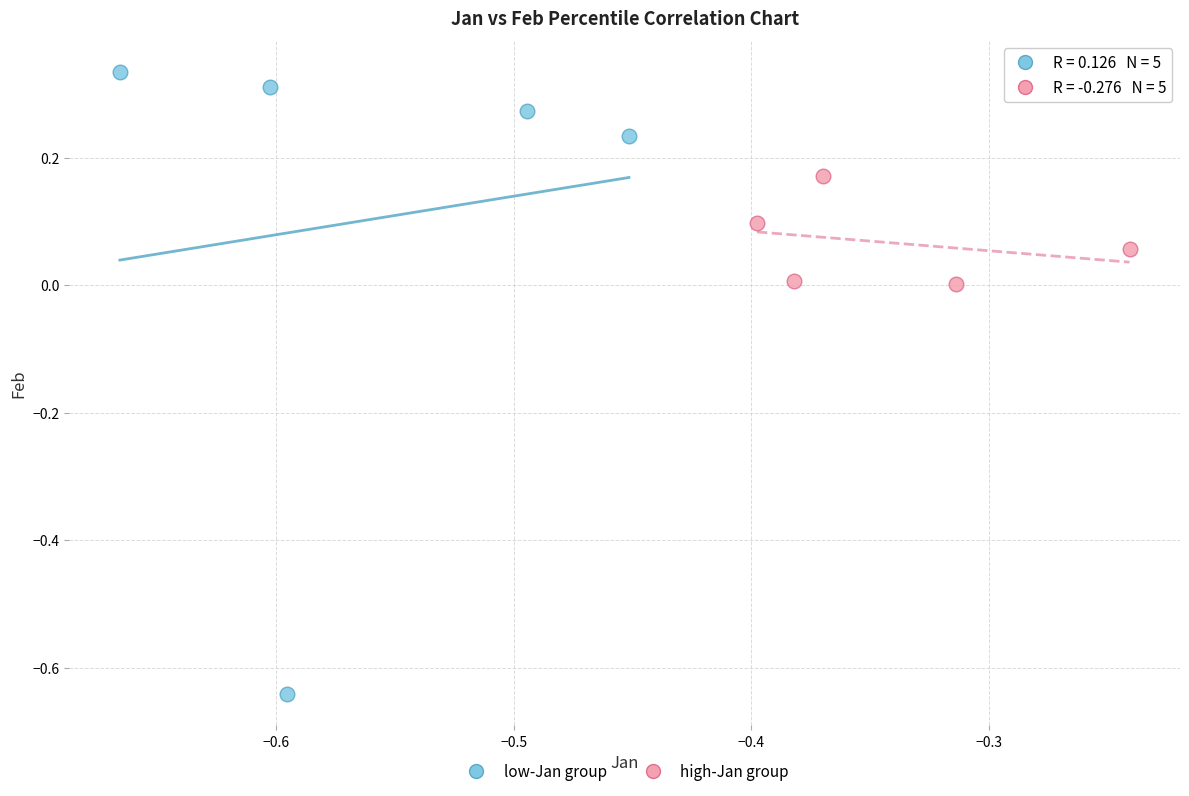

Which series has the largest Y range (max minus min)?

low-Jan group